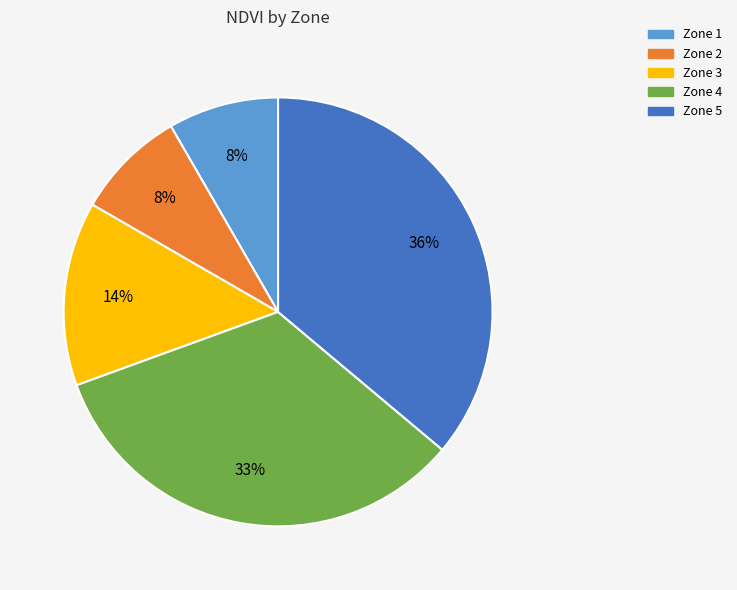

Combined, do Zone 4 and Zone 3 account for over 50%?

No